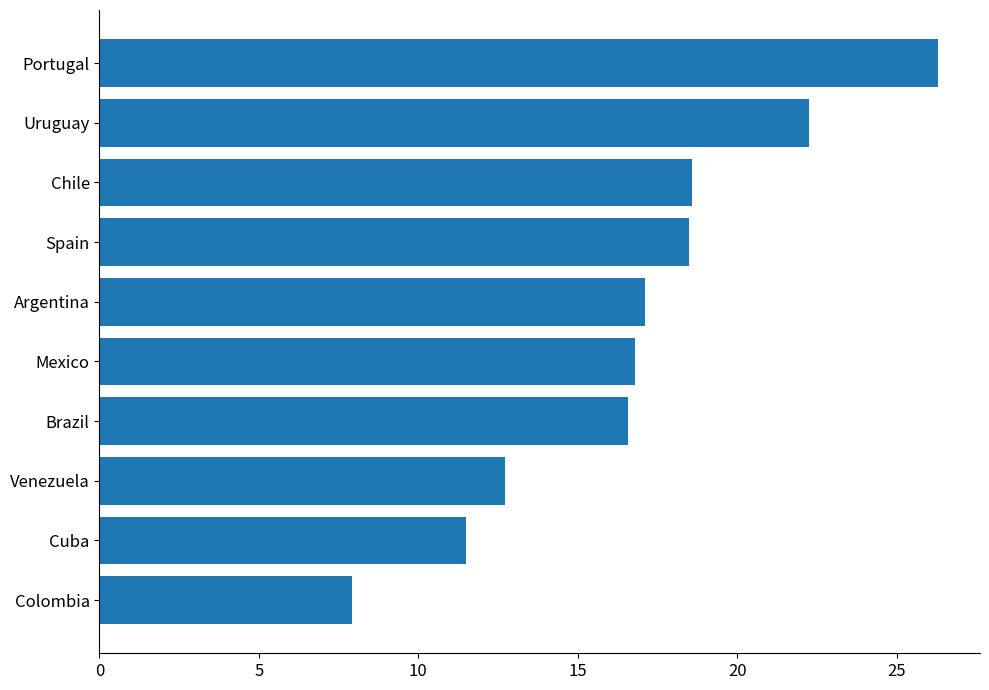

What is the minimum value shown in the chart?

7.9